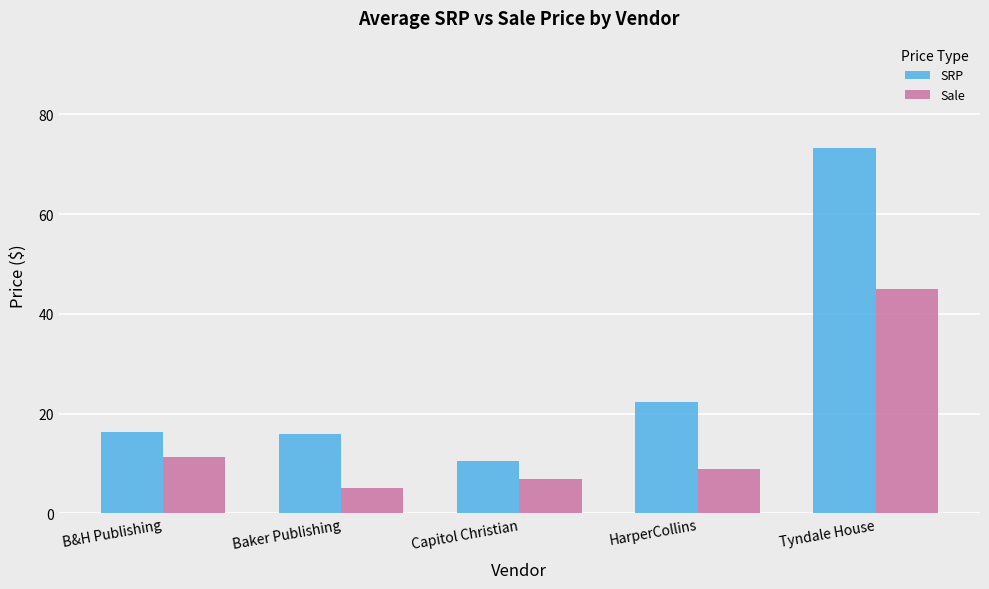

Which series has the widest spread of values?

SRP